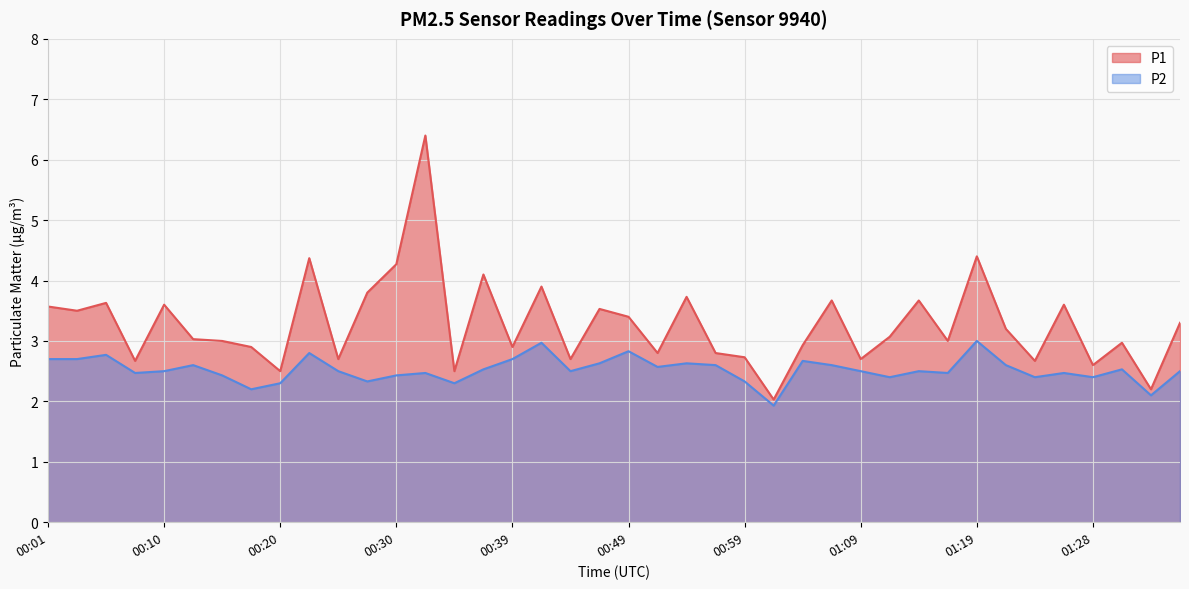

How many data points does each series have?

40